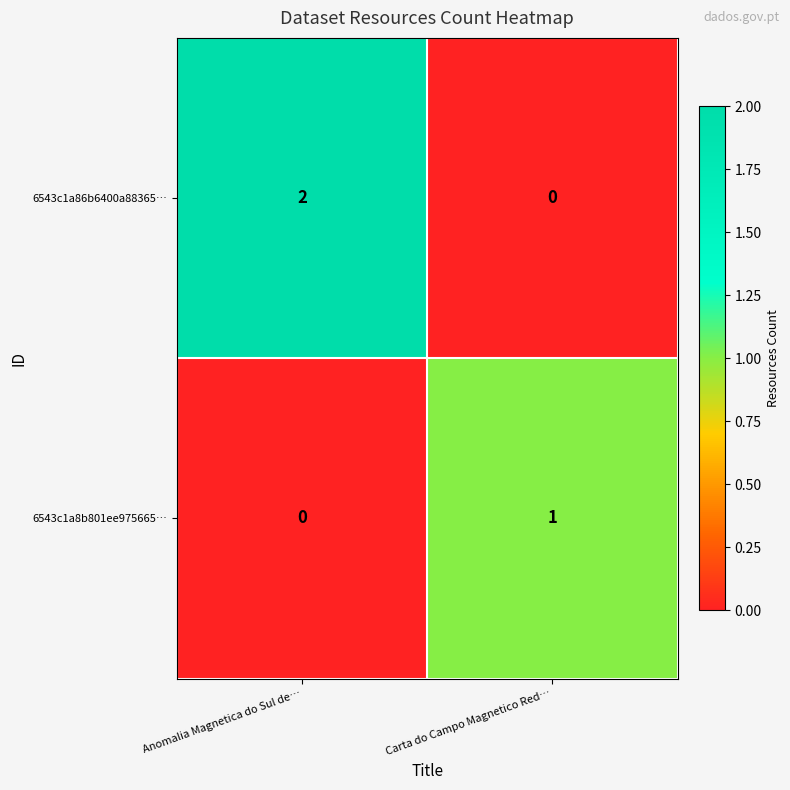

Which series changed the most between Anomalia Magnetica do Sul de… and Carta do Campo Magnetico Red…?

6543c1a86b6400a88365…